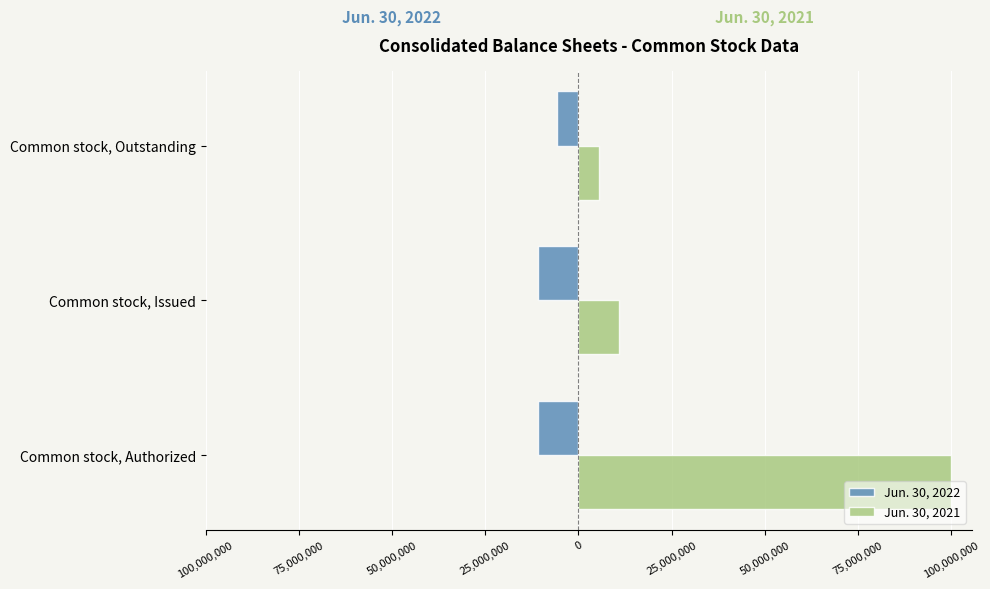

What are all the series names shown in the legend?

Jun. 30, 2022, Jun. 30, 2021